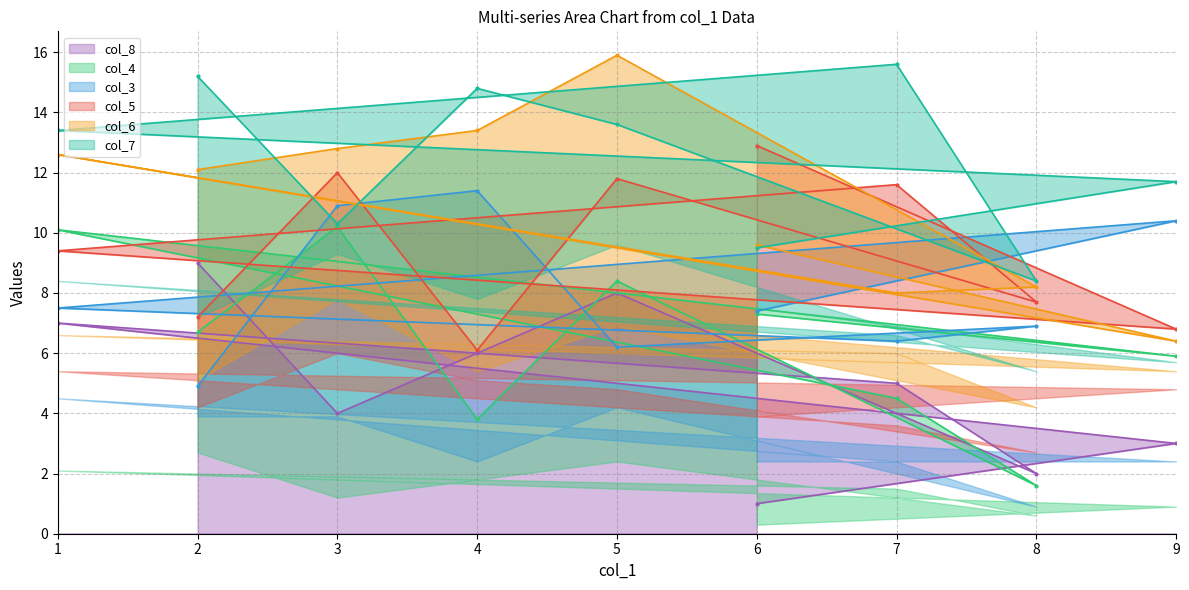

What is the maximum value for col_7 line?

15.6